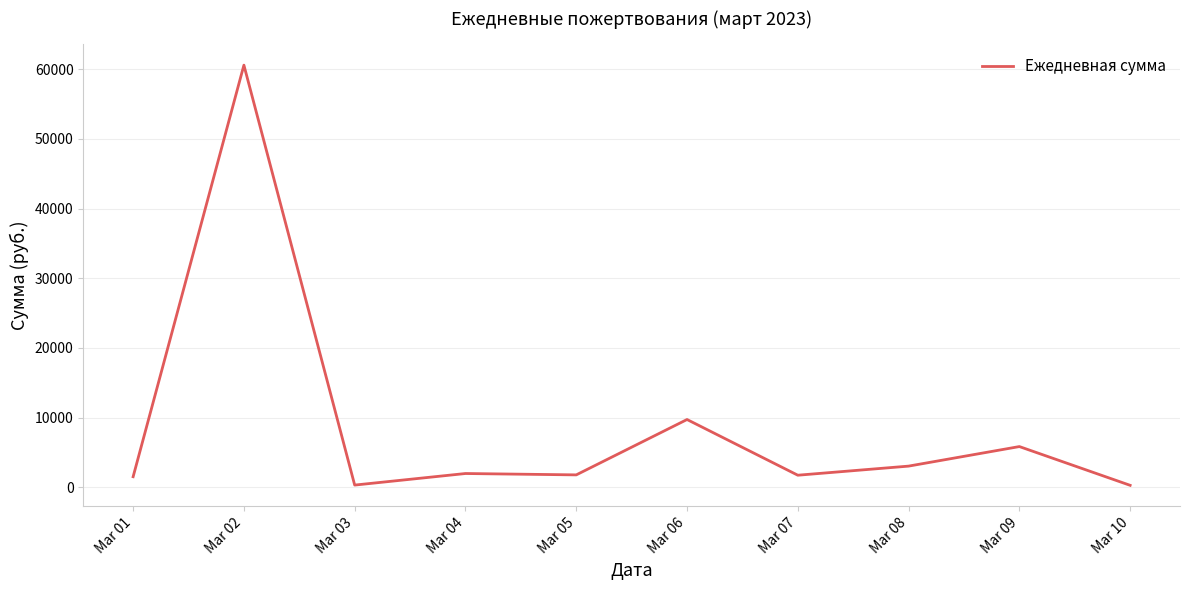

Which has a higher value, Mar 06 or Mar 08?

Mar 06